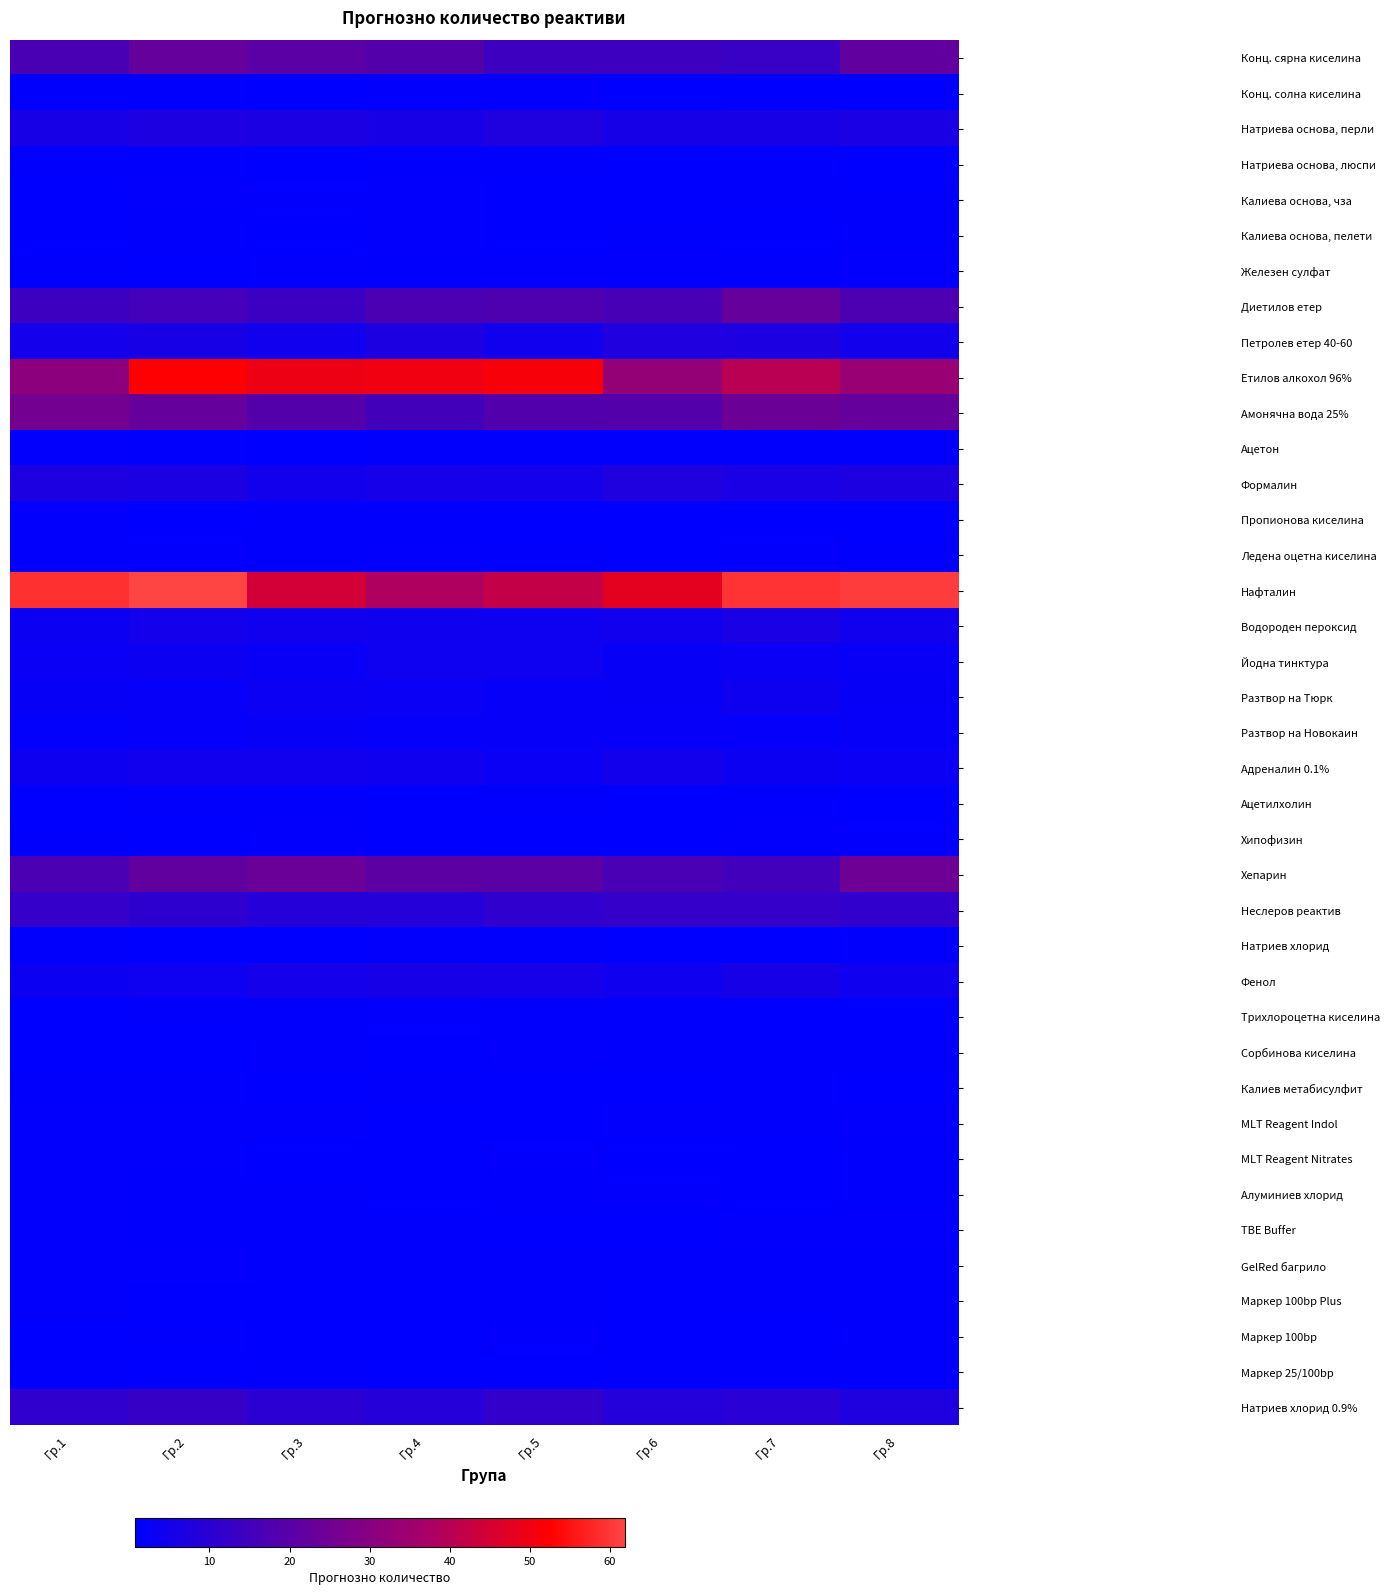

Rank the series by their maximum value, from highest to lowest.

Нафталин, Етилов алкохол 96%, Амонячна вода 25%, Хепарин, Конц. сярна киселина, Диетилов етер, Натриев хлорид 0.9%, Неслеров реактив, Петролев етер 40-60, Формалин, Натриева основа, перли, Водороден пероксид, Фенол, Адреналин 0.1%, Йодна тинктура, Разтвор на Тюрк, Разтвор на Новокаин, Алуминиев хлорид, Сорбинова киселина, Конц. солна киселина, Железен сулфат, MLT Reagent Indol, Калиева основа, чза, MLT Reagent Nitrates, Хипофизин, Ледена оцетна киселина, GelRed багрило, Калиева основа, пелети, Пропионова киселина, Натриев хлорид, Маркер 100bp Plus, Ацетон, TBE Buffer, Трихлороцетна киселина, Маркер 100bp, Натриева основа, люспи, Маркер 25/100bp, Калиев метабисулфит, Ацетилхолин